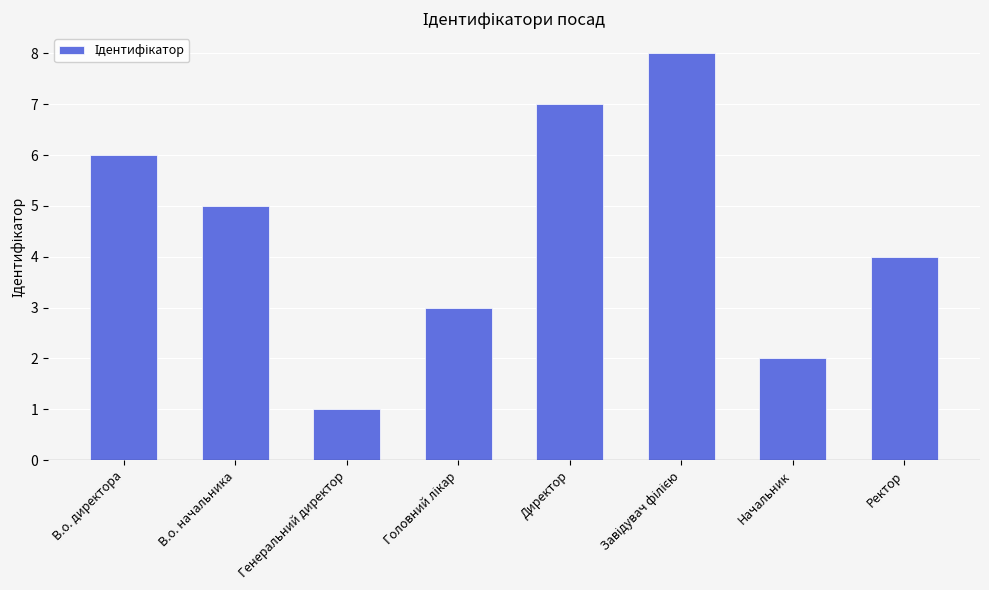

What is the smallest value displayed?

1